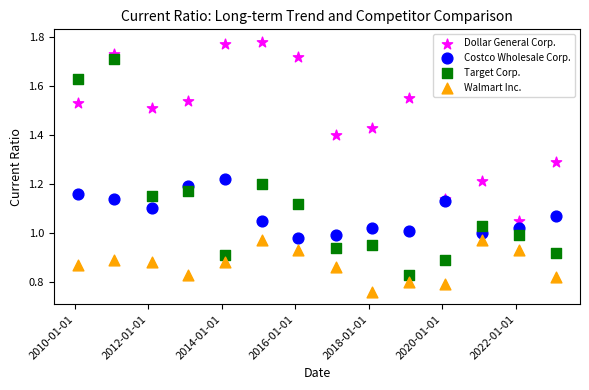

Which series has the largest Y range (max minus min)?

Target Corp.